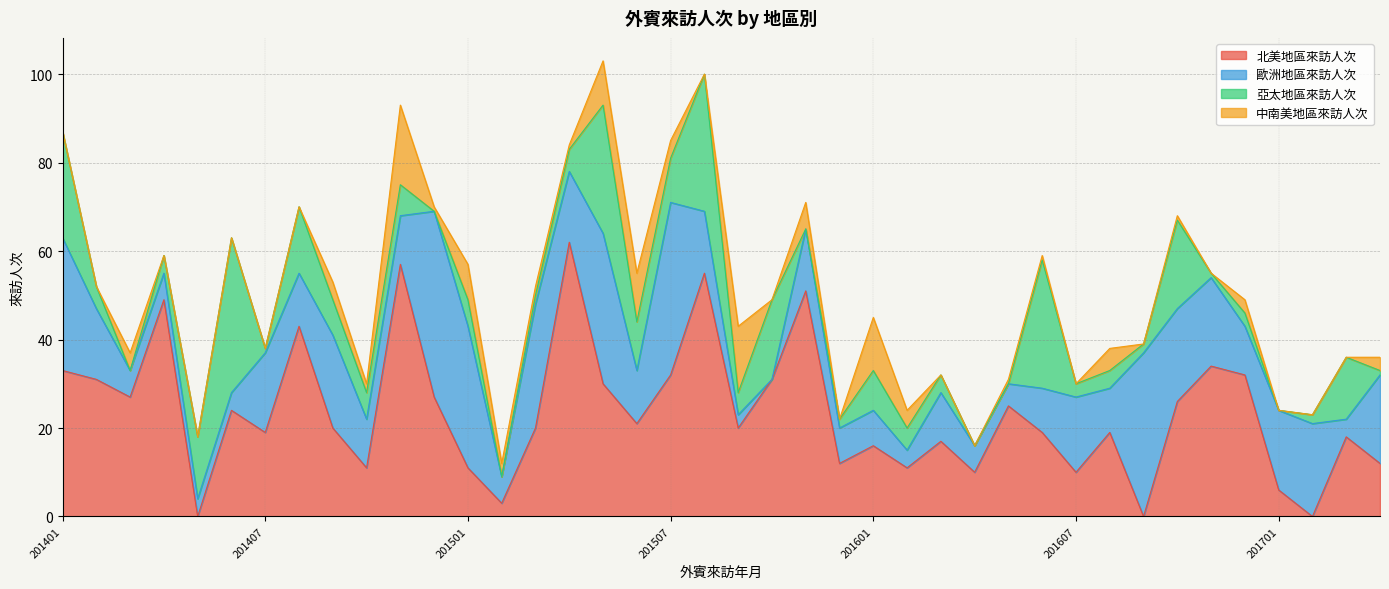

At which category does the chart reach its peak across all series?

201504